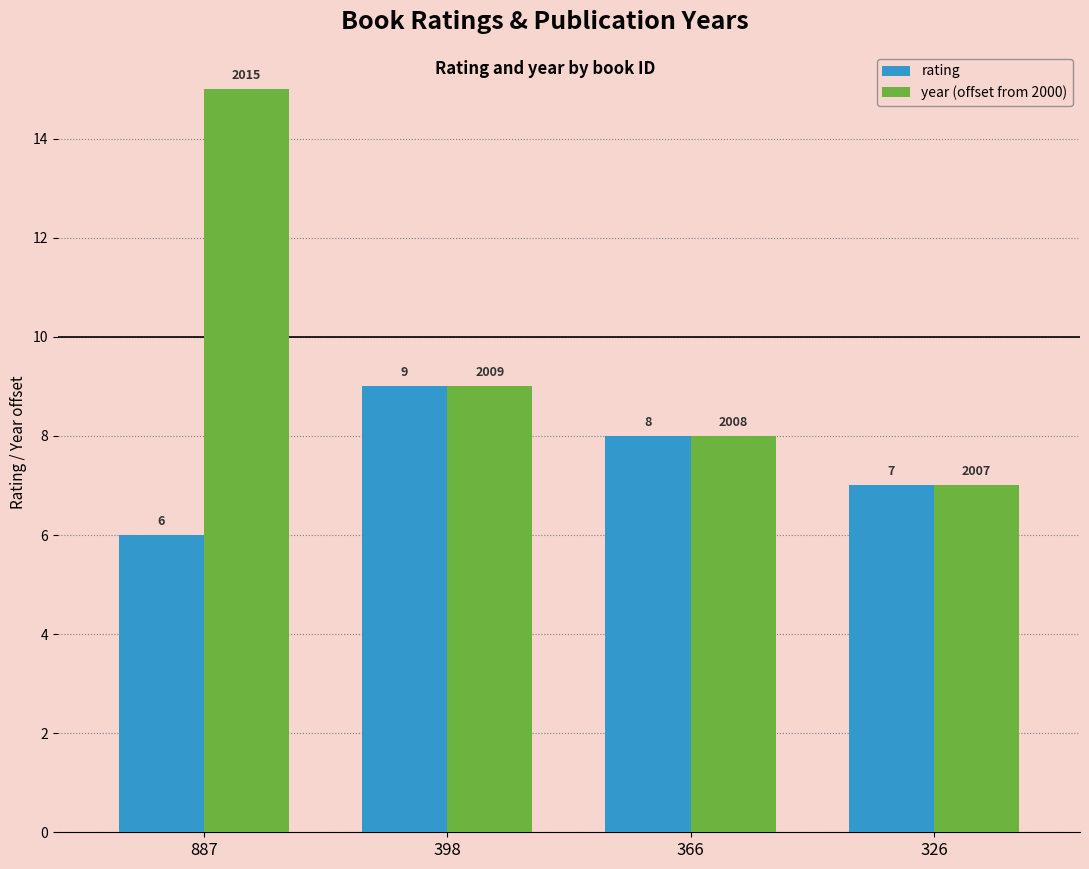

Reading right to left, extract all data points from this chart.

rating: 7	8	9	6
year (offset from 2000): 7	8	9	15